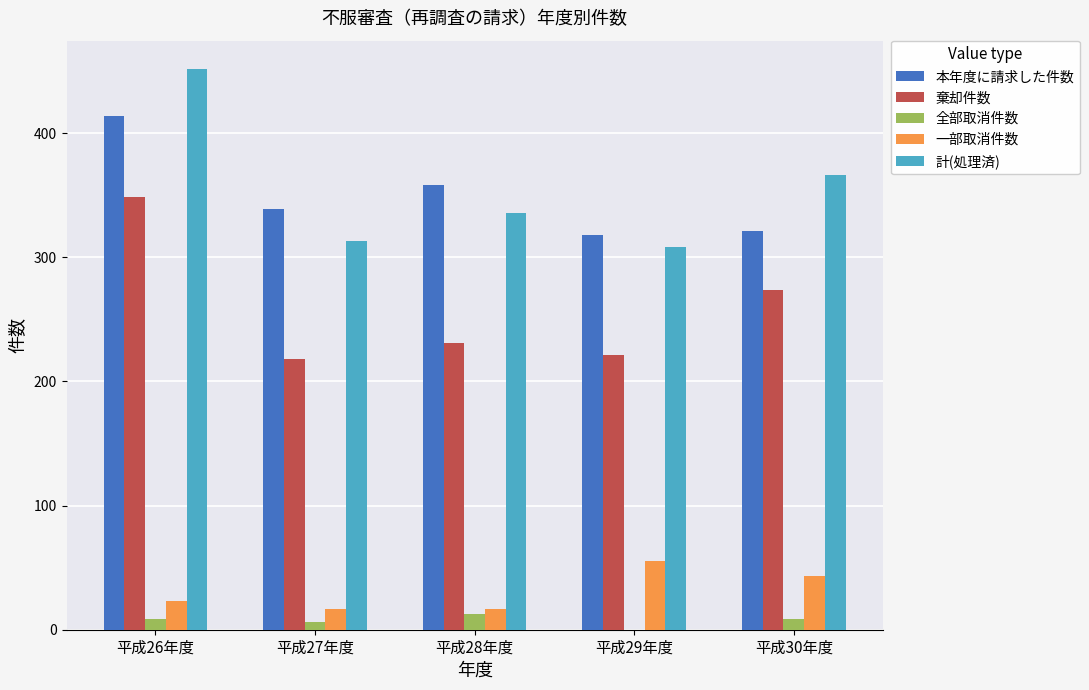

Which series has the largest total across all categories?

計(処理済)